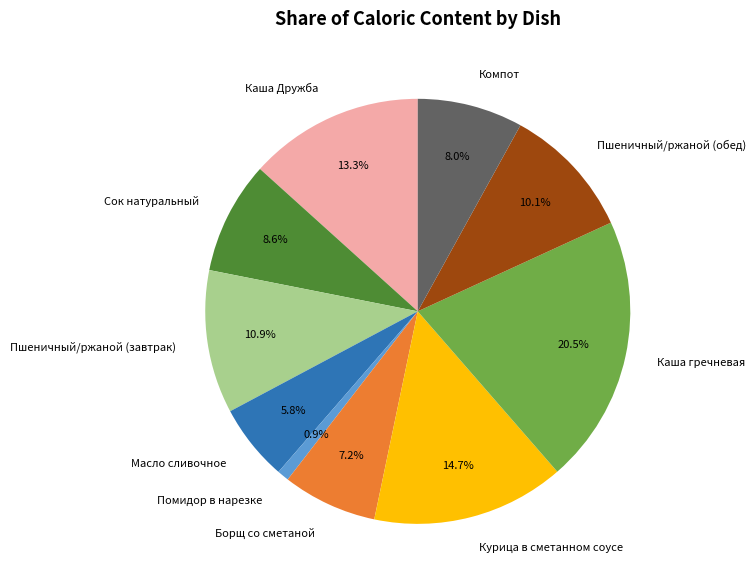

Which has a higher value, Борщ со сметаной or Каша гречневая?

Каша гречневая